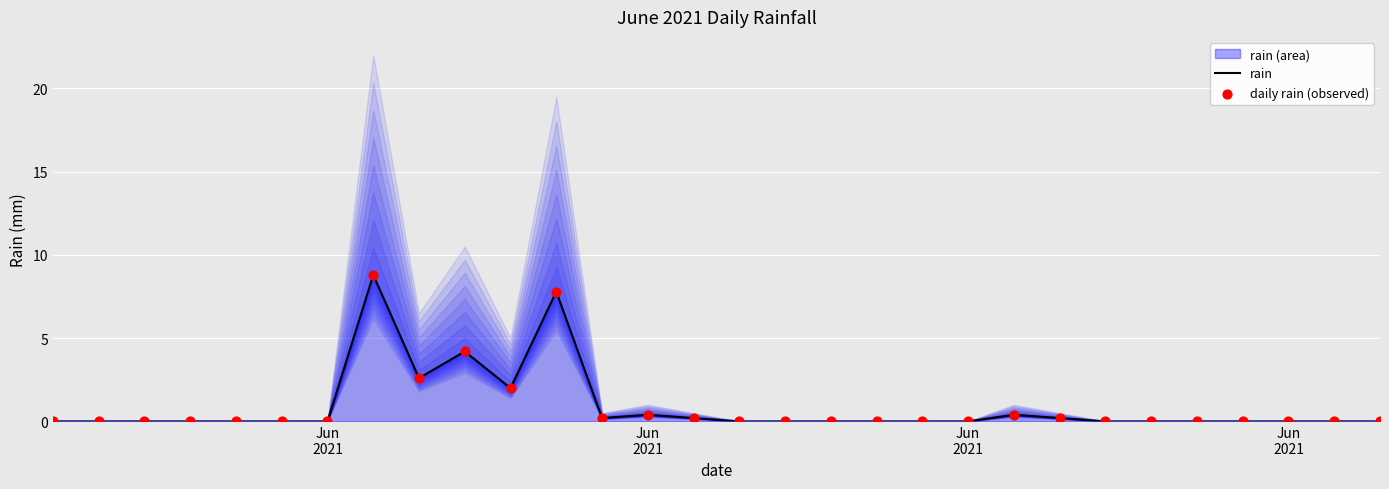

At how many categories does at least one series exceed 6?

2